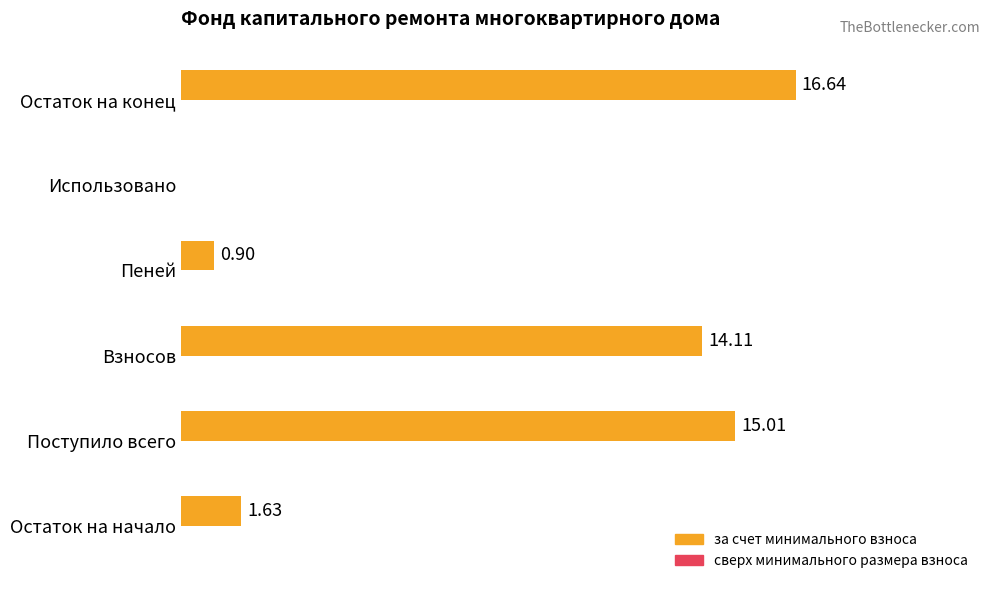

Between Остаток на начало and Остаток на конец, which is larger?

Остаток на конец